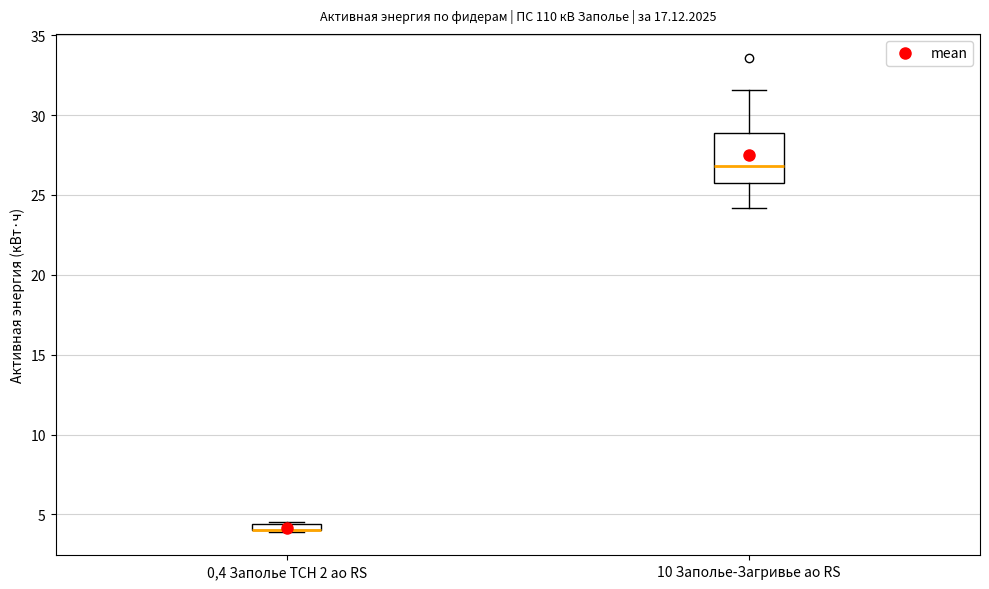

Where does the upper whisker of the box for 10 Заполье-Загривье ао RS end on the y-axis? The values are not printed on the chart, so give them approximately, as read against the axis.

31.5